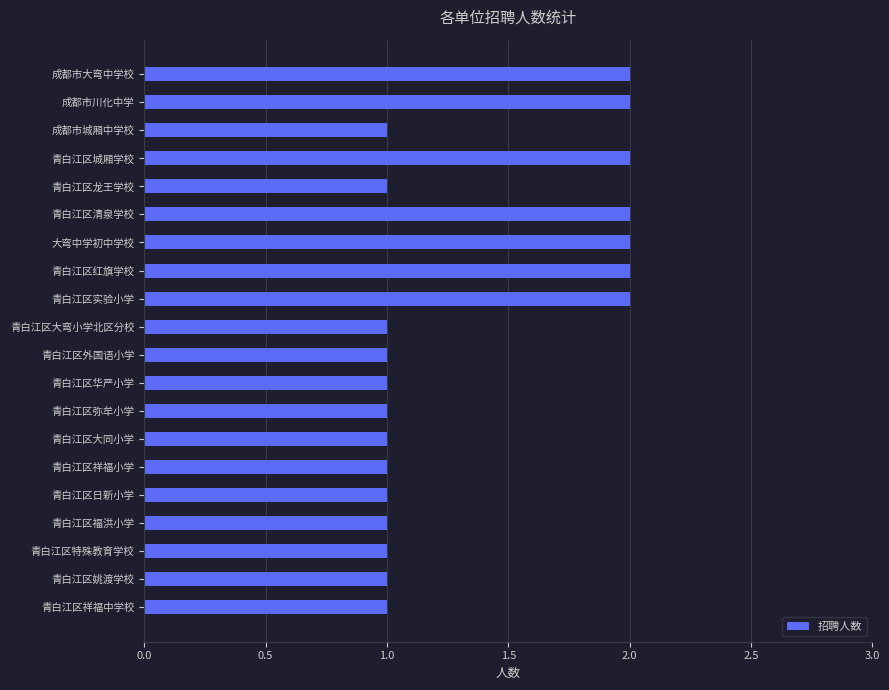

What is the value of the 9th bar from the top?

2